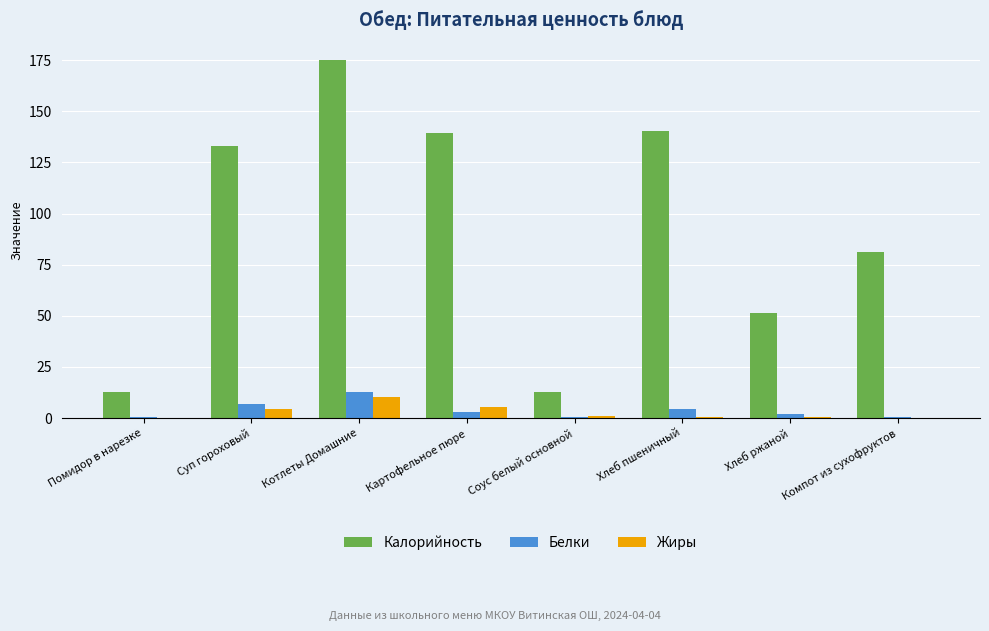

What is the sum of all Жиры values?

21.9